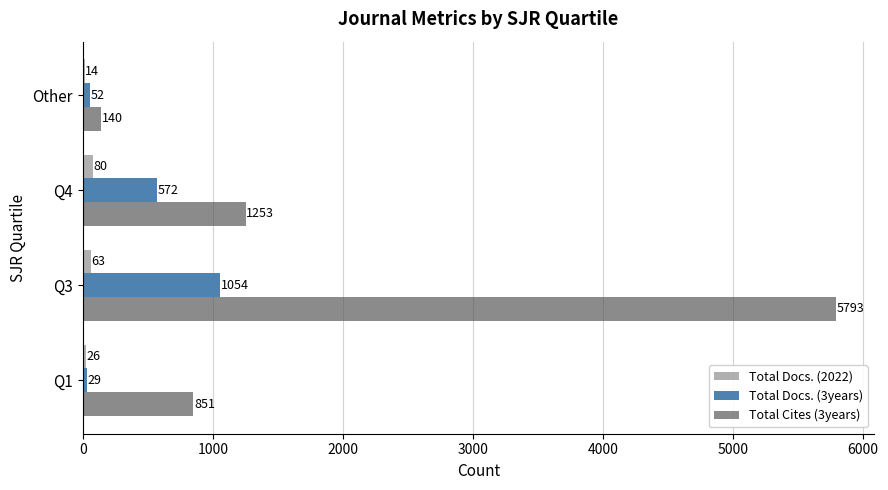

How many Total Docs. (2022) values are between 26 and 80?

3